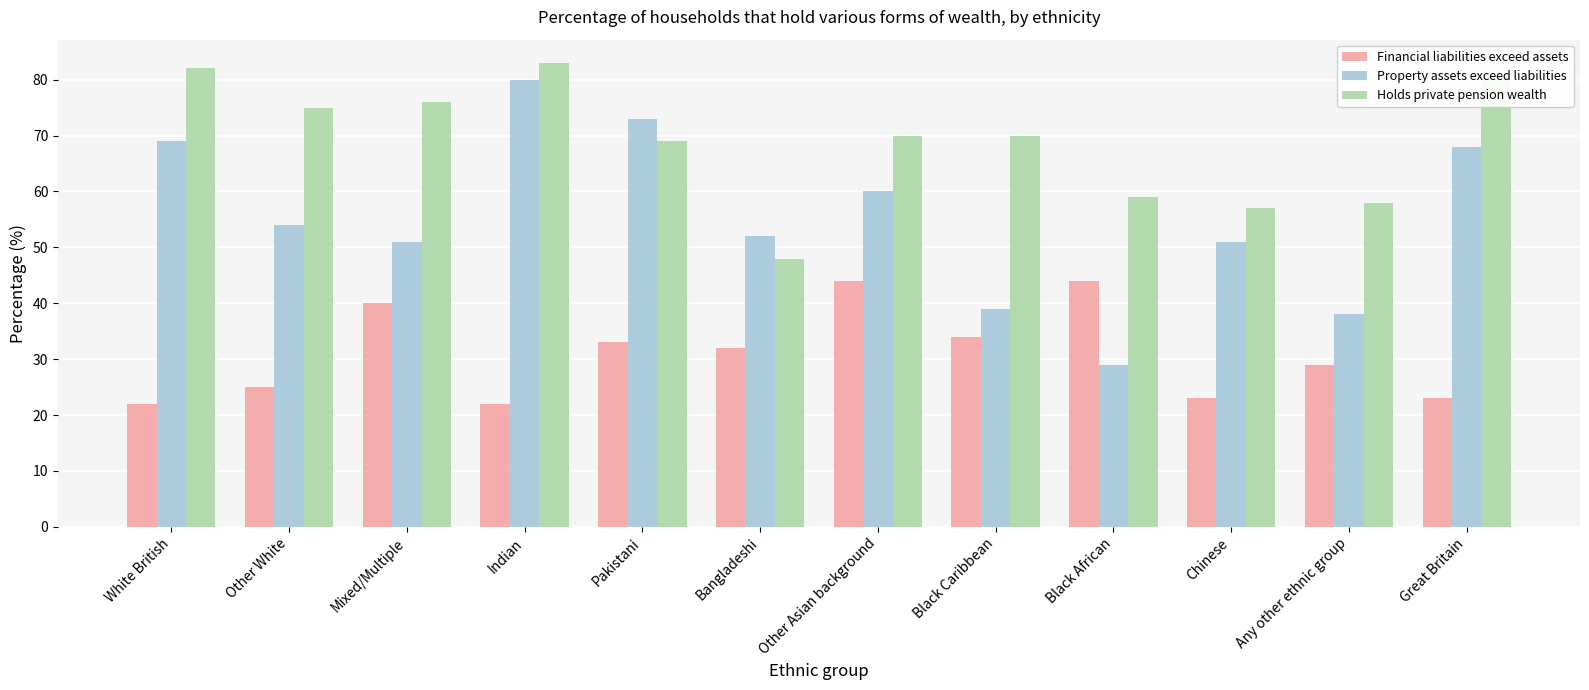

What is the maximum value shown in the chart?

83